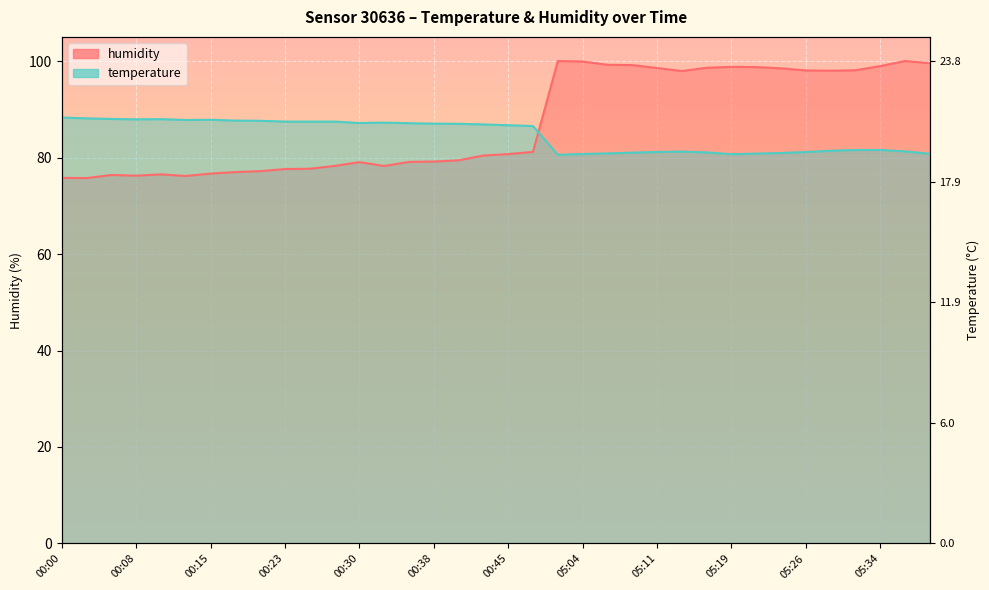

In temperature, how many points are lower than both neighbors (excluding endpoints)?

5